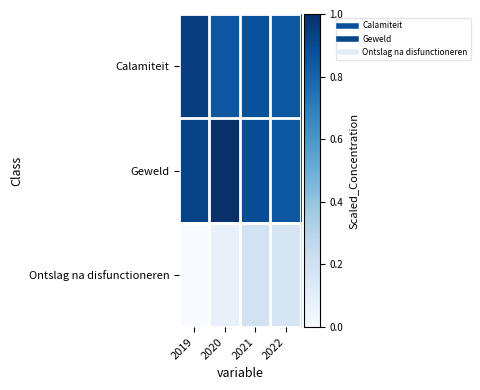

Which series has the largest range (max minus min)?

Ontslag na disfunctioneren